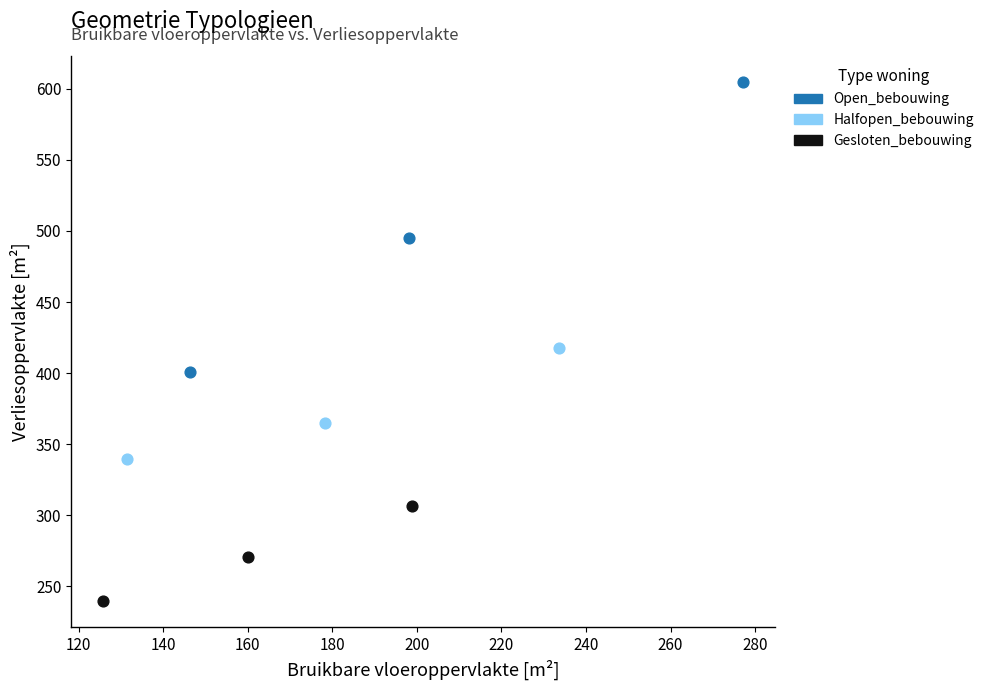

Which series contains the lowest Y value?

Gesloten_bebouwing